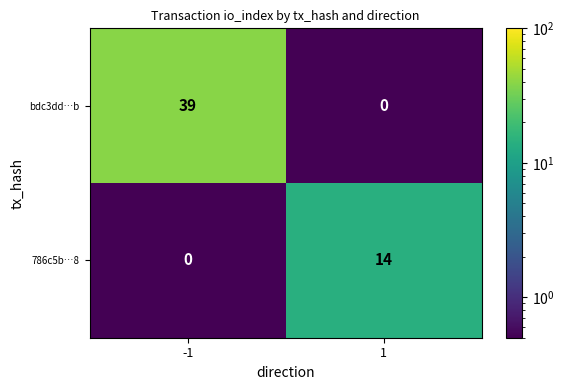

Rank the series at -1 from lowest to highest value.

786c5b…8, bdc3dd…b